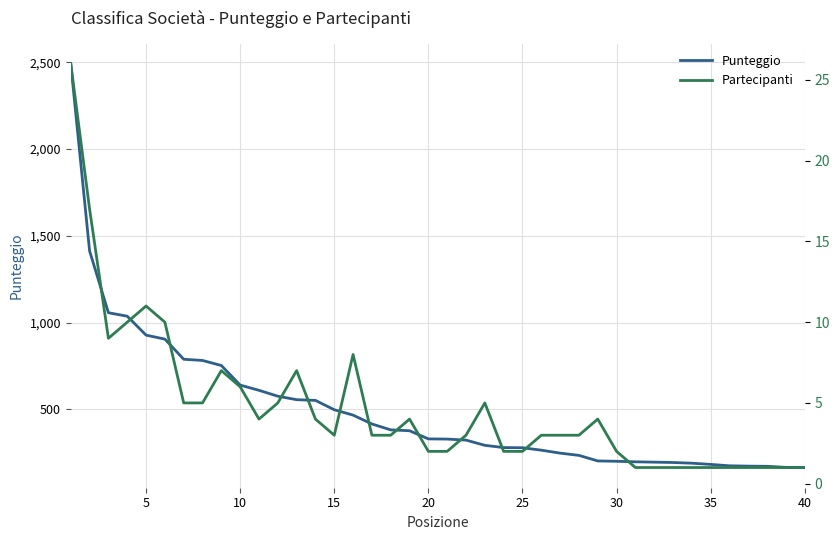

True or false: Partecipanti and Punteggio intersect in this chart.

False